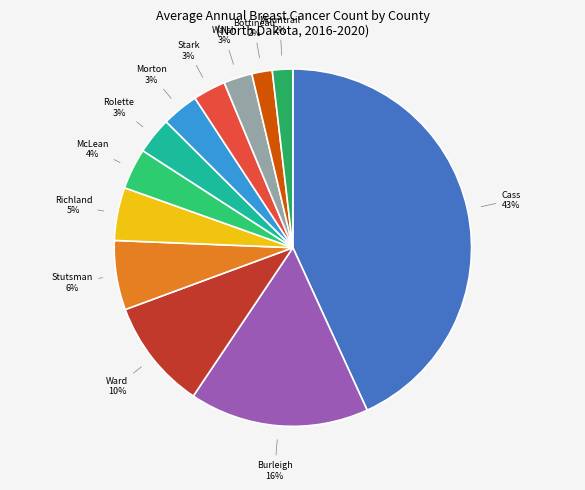

How many segments does this pie chart have?

12